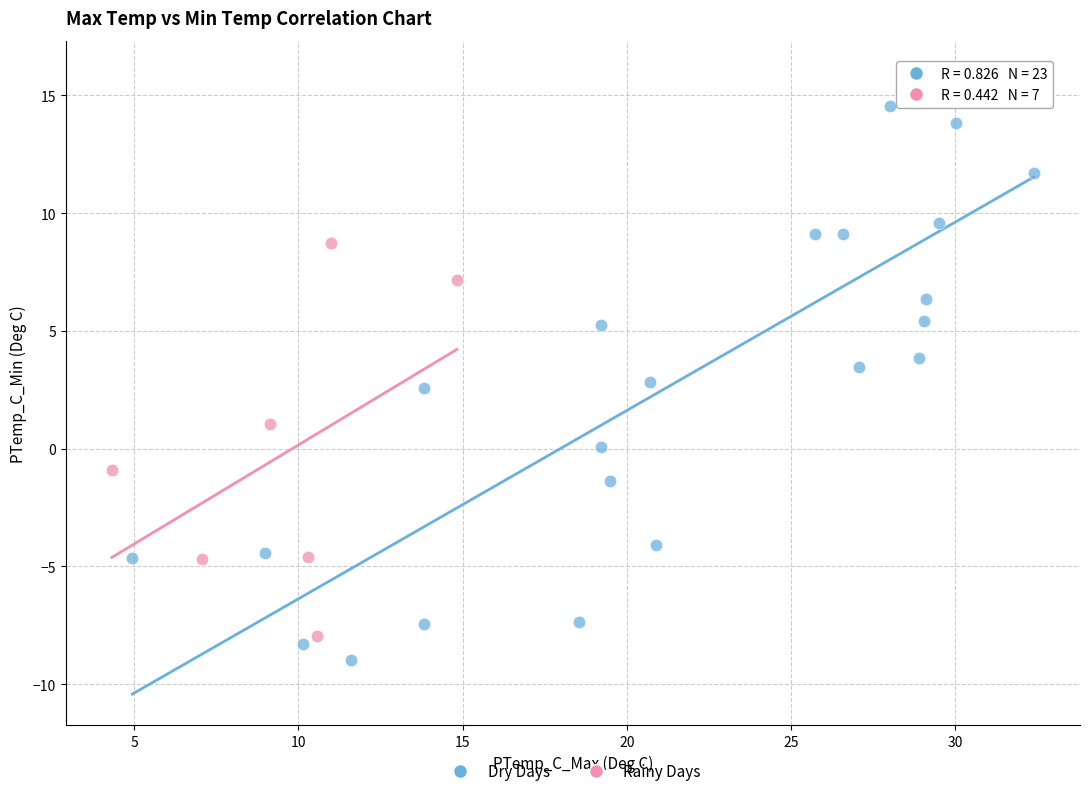

Which series has the largest Y range (max minus min)?

Dry Days